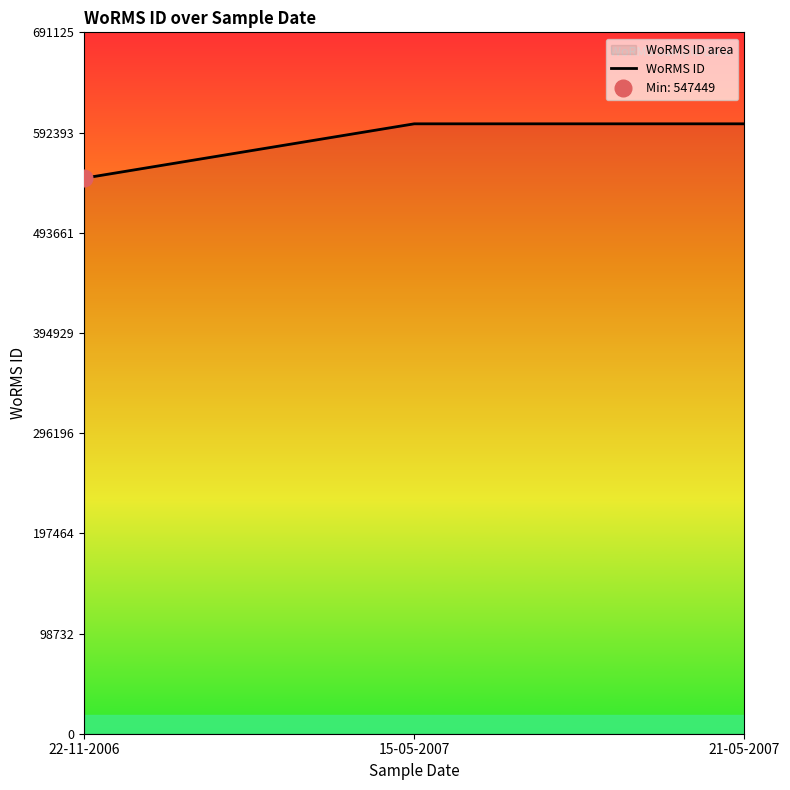

Is it true that the value at 15-05-2007 is 205128?

False